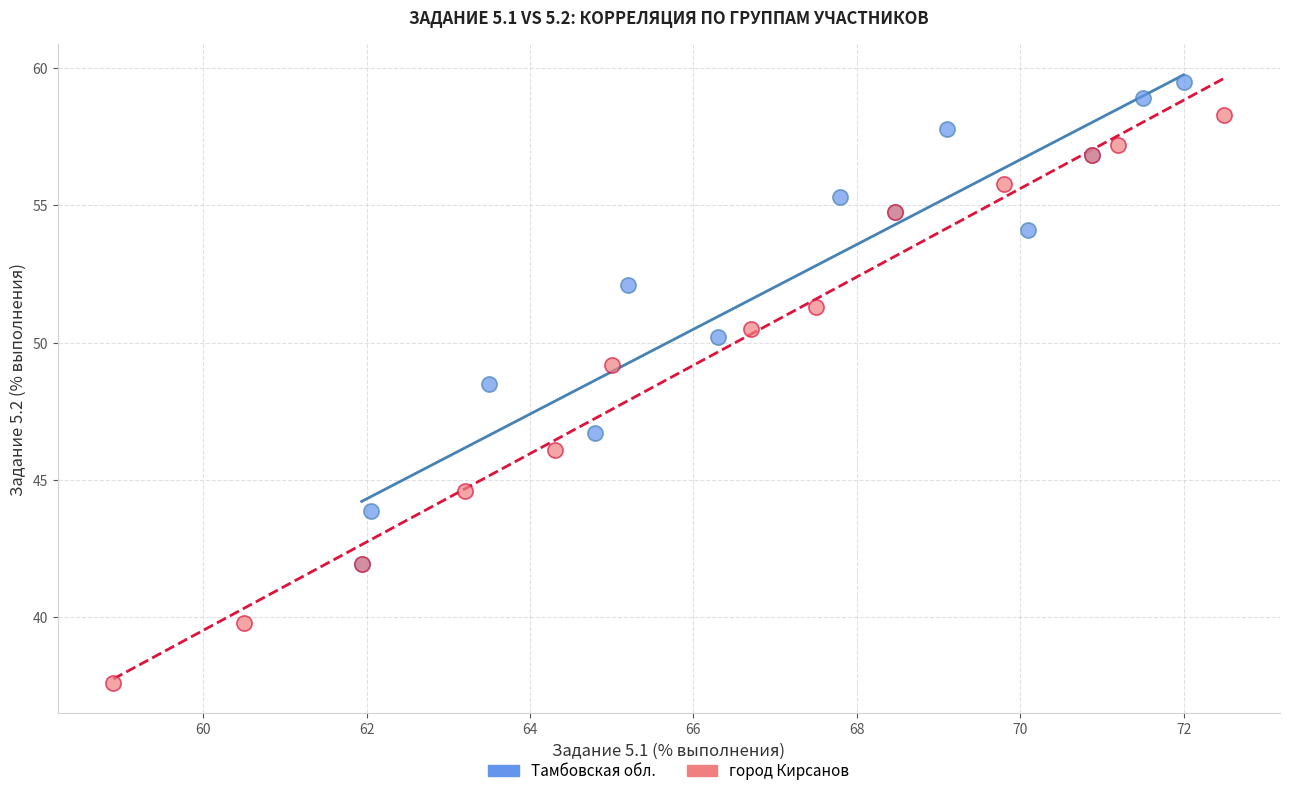

Which series has the largest Y range (max minus min)?

город Кирсанов